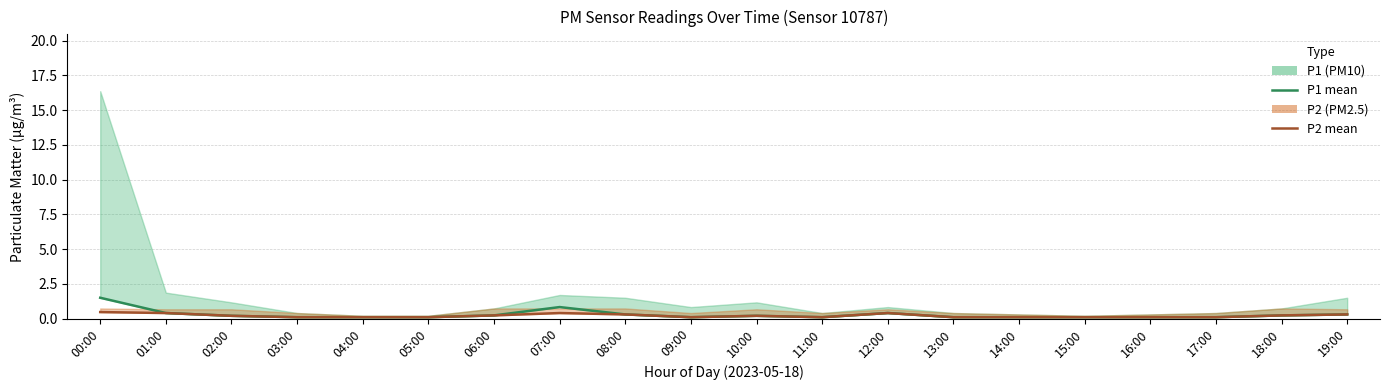

True or false: P1 and P2 cross at least once.

False